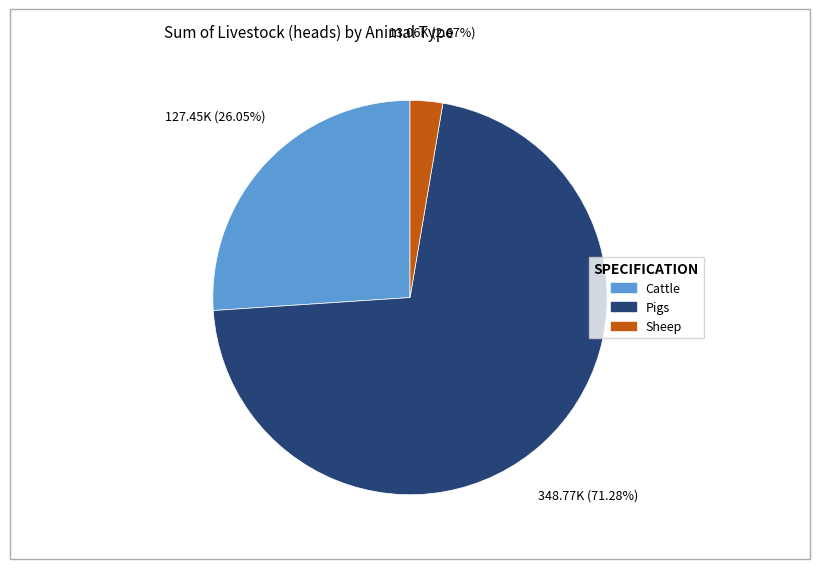

Count the number of slices in the pie.

3